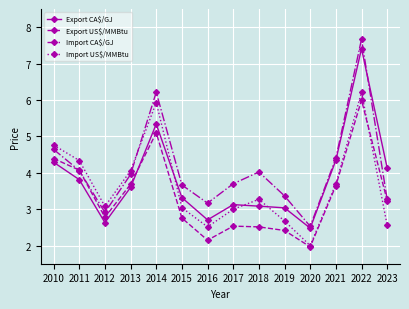

How many lines are shown in the chart?

4